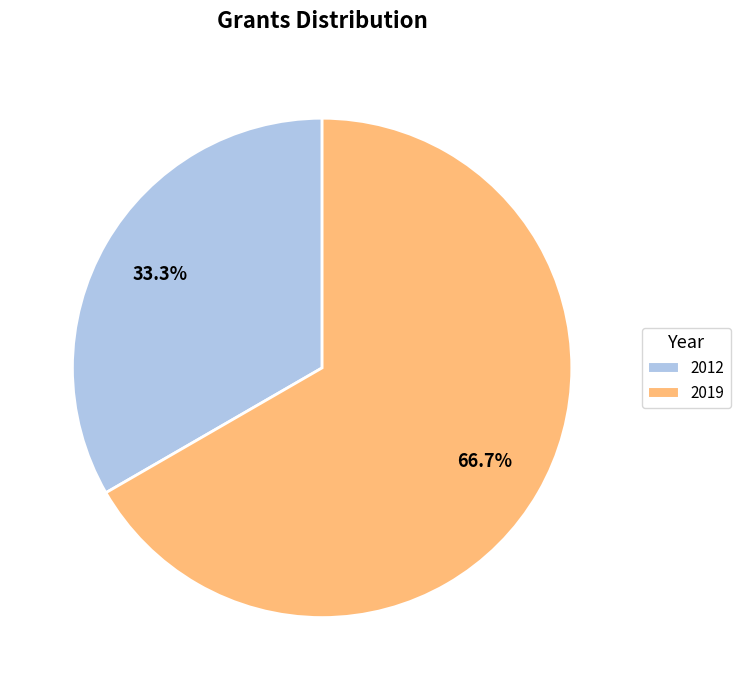

Does 2012 represent more than half of the total?

No